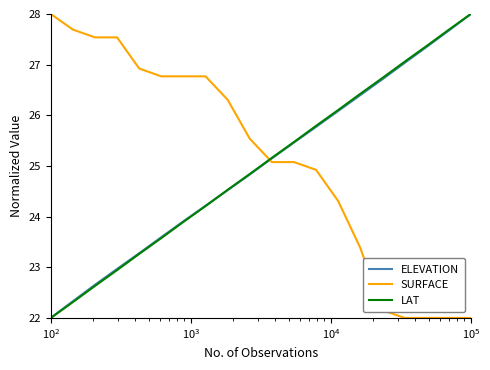

How many lines are shown in the chart?

3